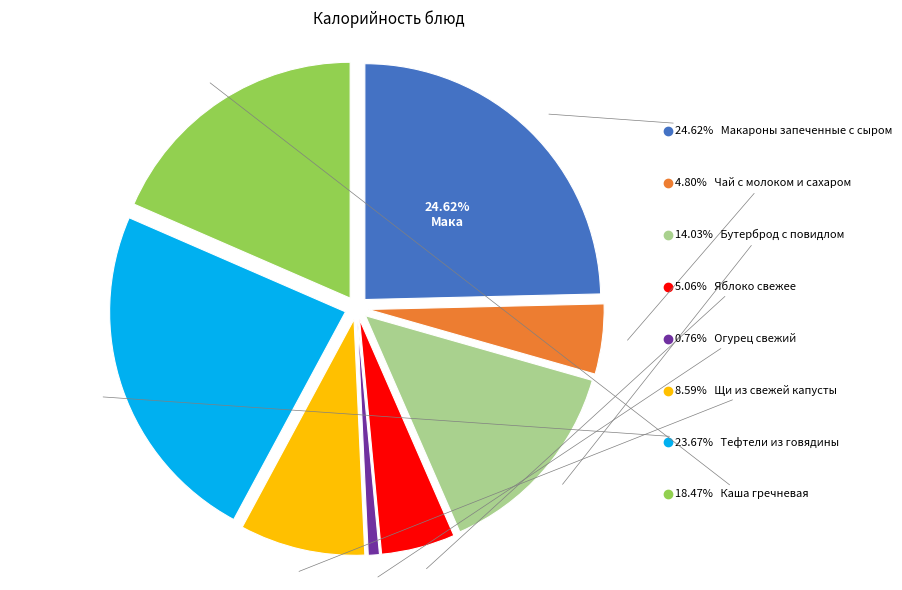

Do Каша гречневая and Огурец свежий together represent more than half of the pie?

No